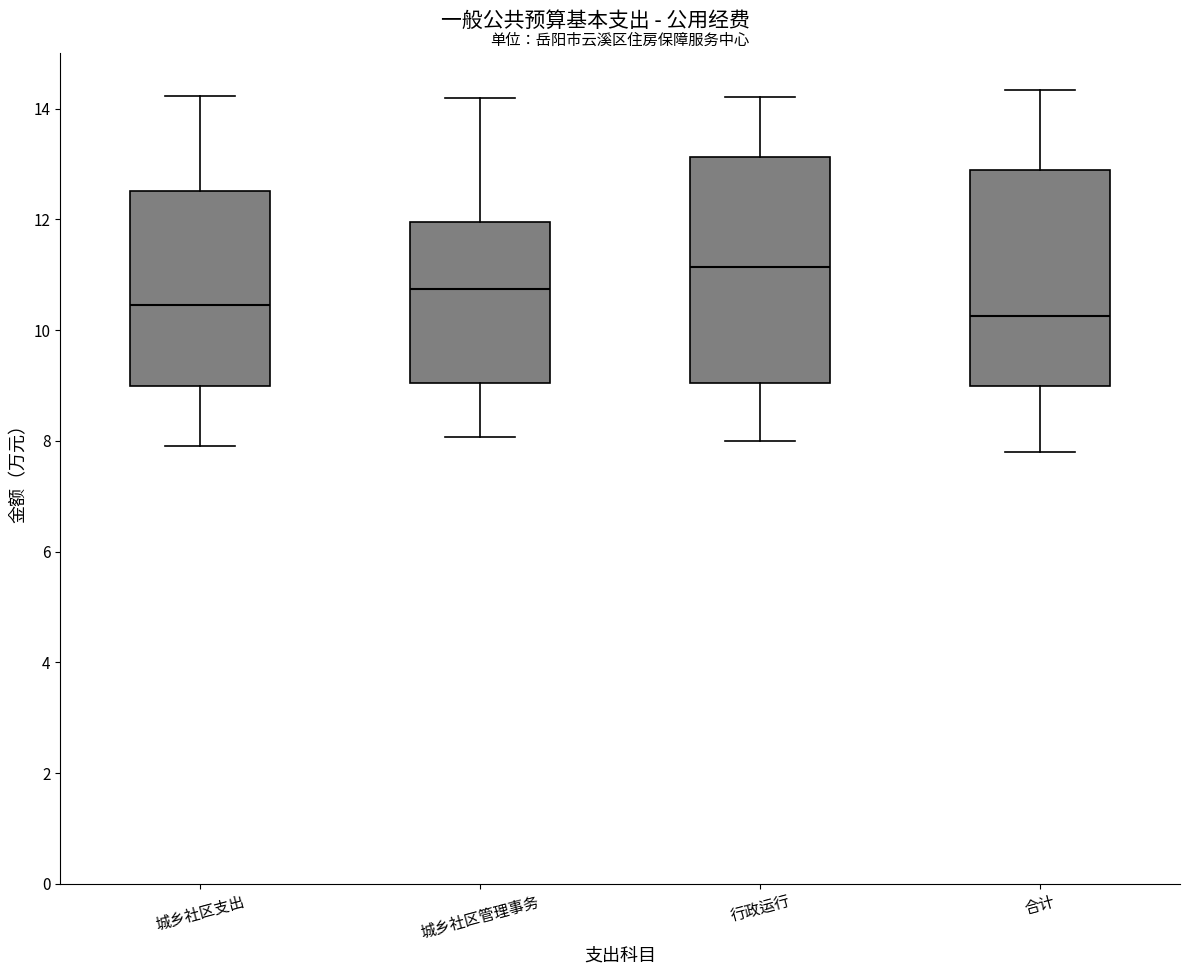

Reading left to right, read every box against the y-axis: the position of its median line, the range the box covers, and the ends of its whiskers. The values are not printed on the chart, so give them approximately, as read against the axis.

城乡社区支出: median 10.4, box 9.0 to 12.6, whiskers 8.0 to 14.2
城乡社区管理事务: median 10.8, box 9.0 to 12.0, whiskers 8.0 to 14.2
行政运行: median 11.2, box 9.0 to 13.2, whiskers 8.0 to 14.2
合计: median 10.2, box 9.0 to 13.0, whiskers 7.8 to 14.4